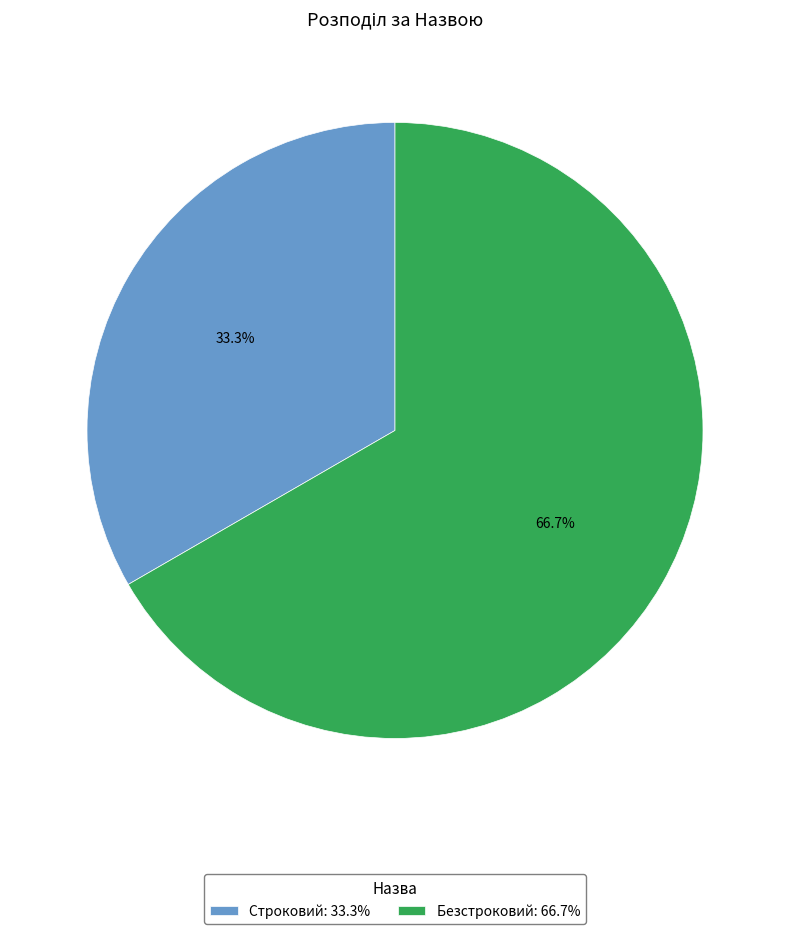

Which category has the smallest portion of the pie?

Строковий